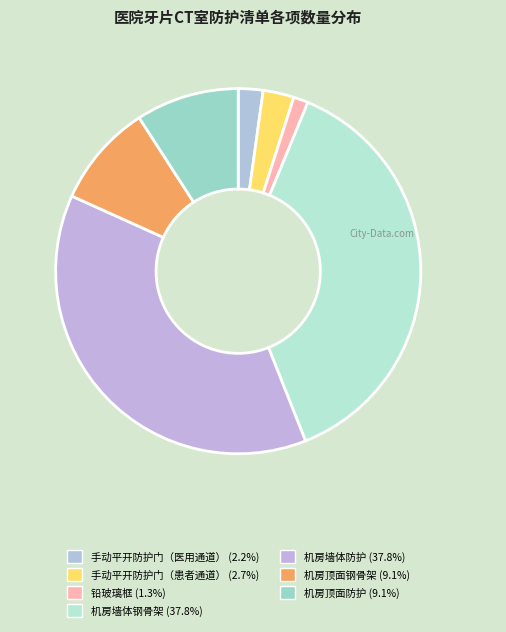

What is the smallest slice in the pie chart?

铅玻璃框